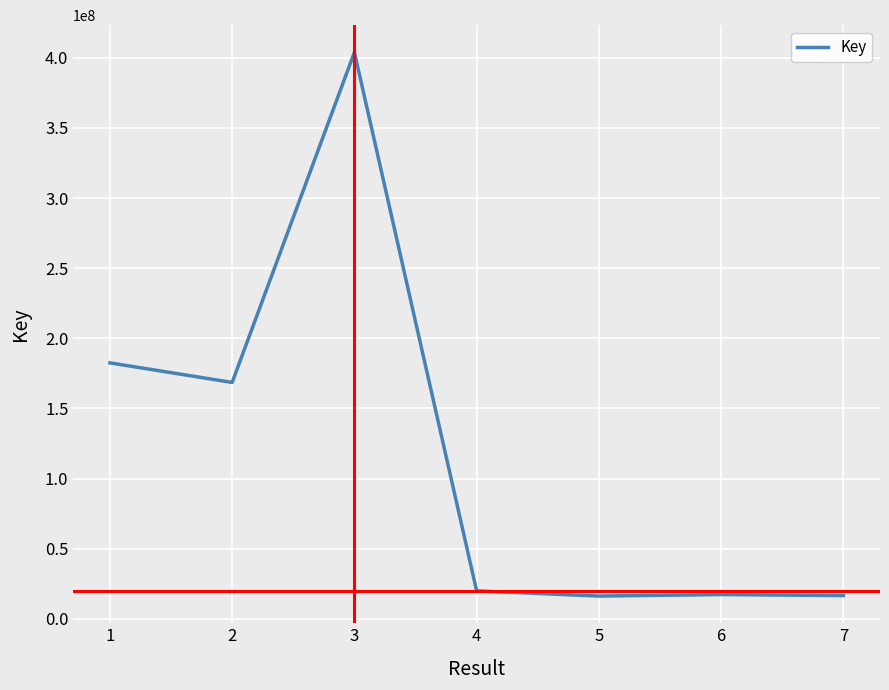

True or false: there are more than 2 points higher than both neighbors.

False